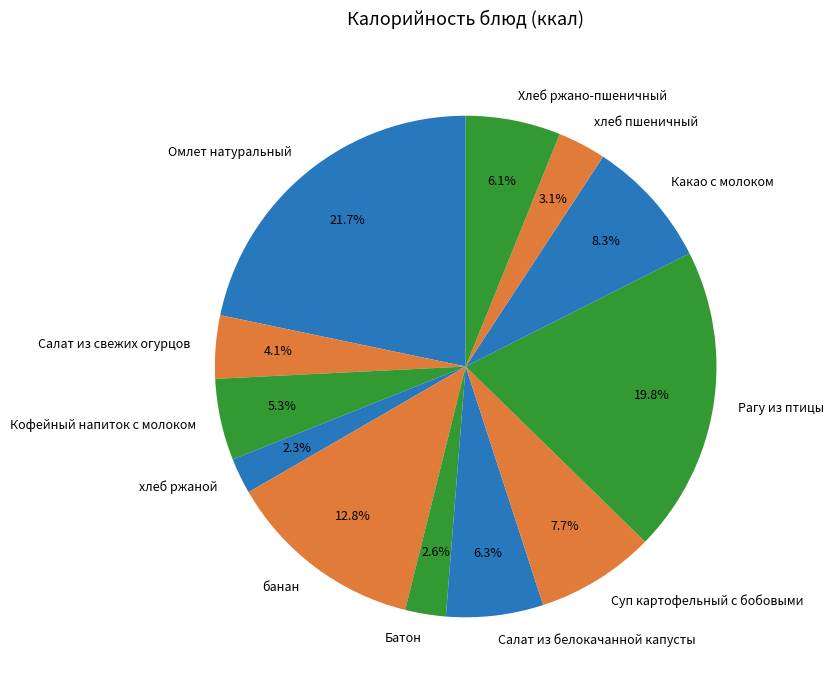

Between Суп картофельный с бобовыми and хлеб ржаной, which is larger?

Суп картофельный с бобовыми